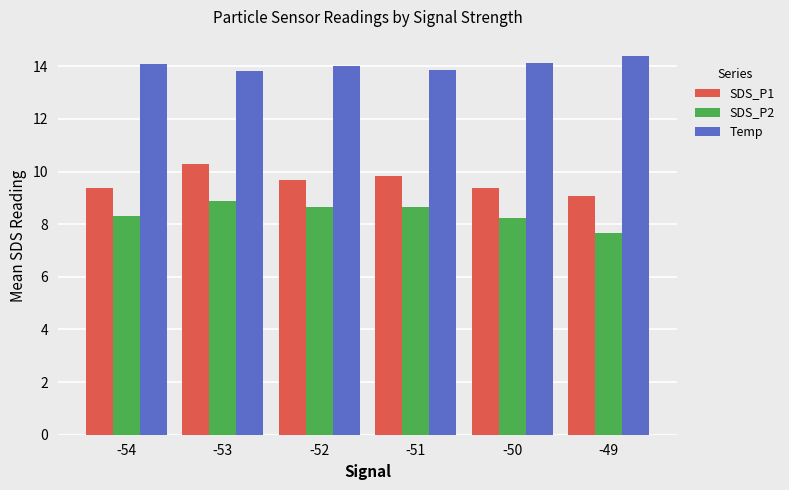

The value of Temp at -52 is 8.3. True or false?

False